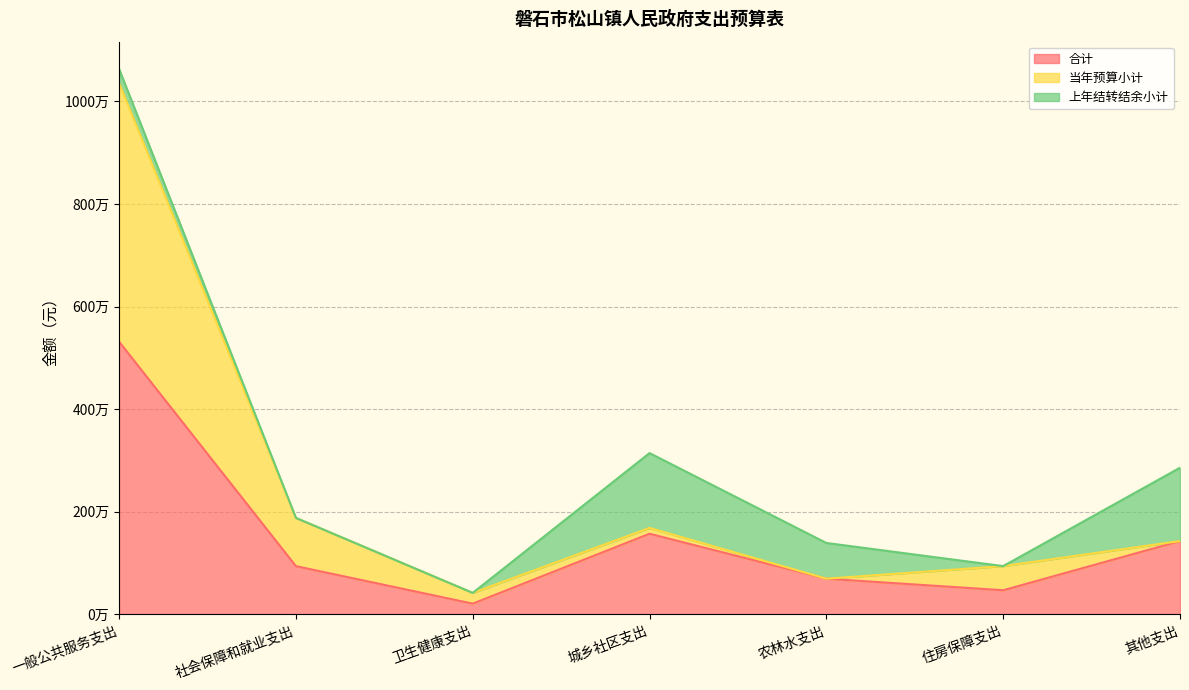

List the labels in order of 合计 value, smallest first.

卫生健康支出, 住房保障支出, 农林水支出, 社会保障和就业支出, 其他支出, 城乡社区支出, 一般公共服务支出